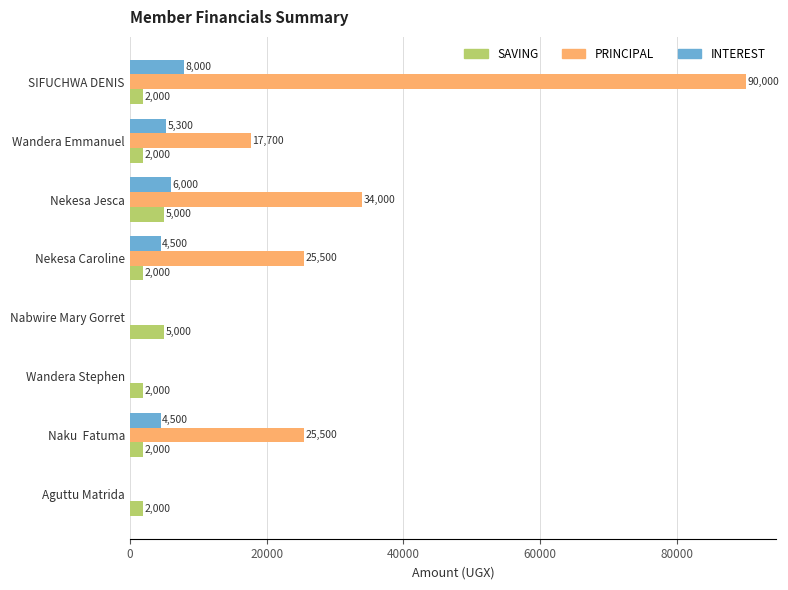

What is the greatest value displayed?

90000